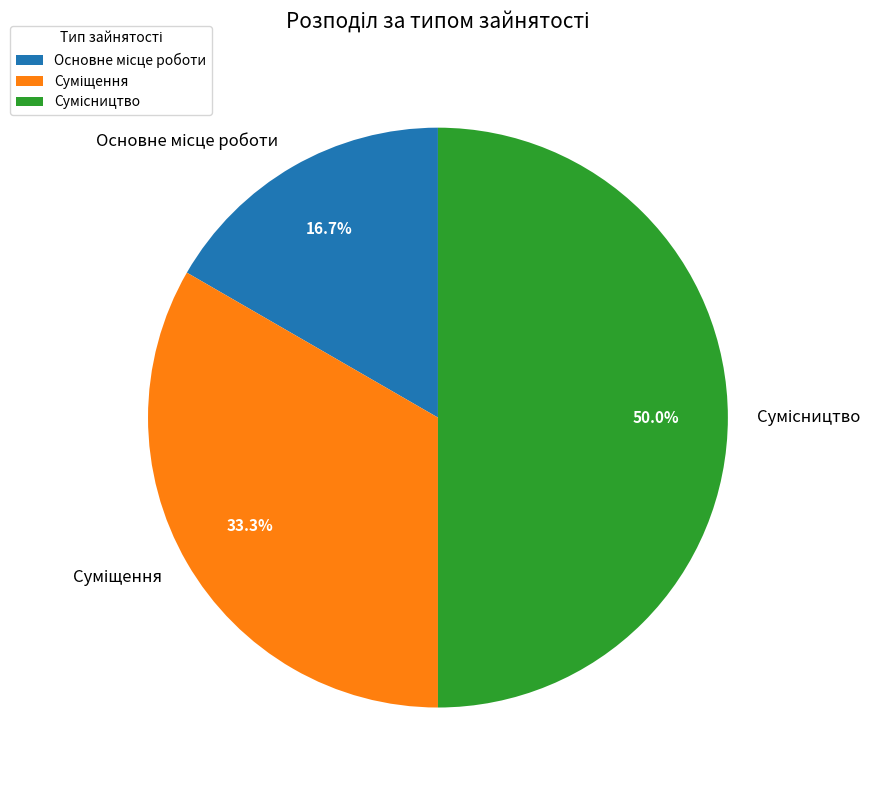

Count the number of slices in the pie.

3